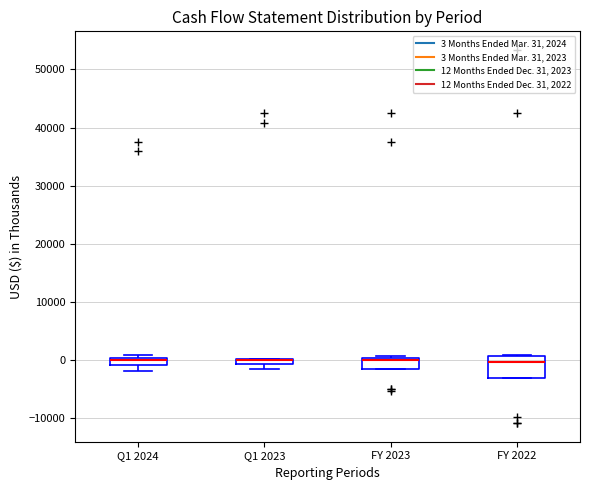

Which box is the tallest, from its lower edge to its upper edge?

FY 2022